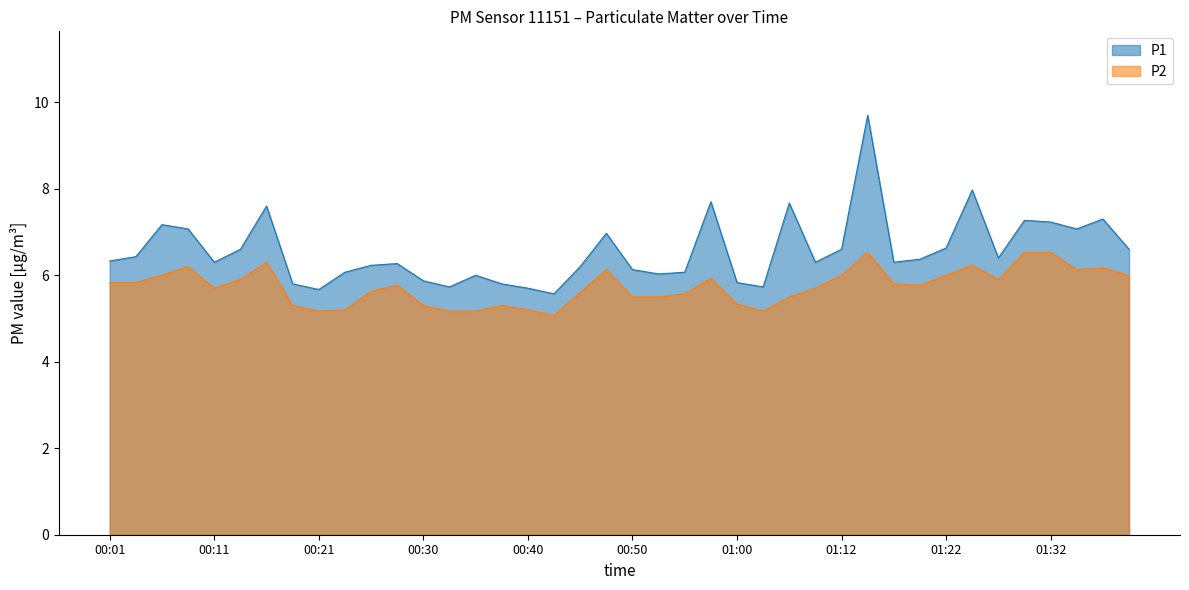

At which label does P1 reach its peak?

01:15